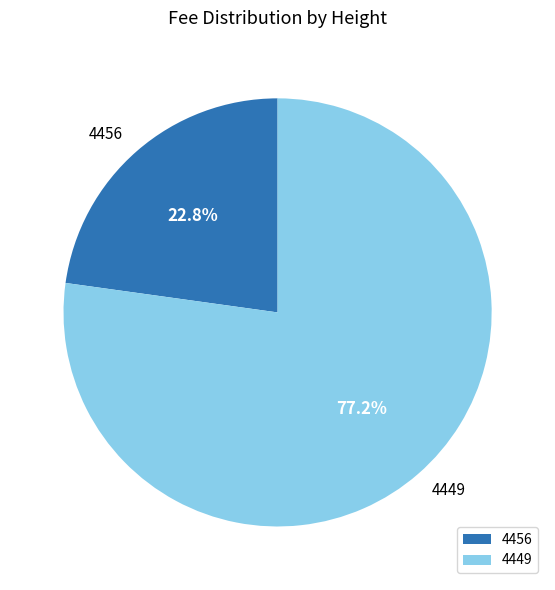

Between 4449 and 4456, which is larger?

4449